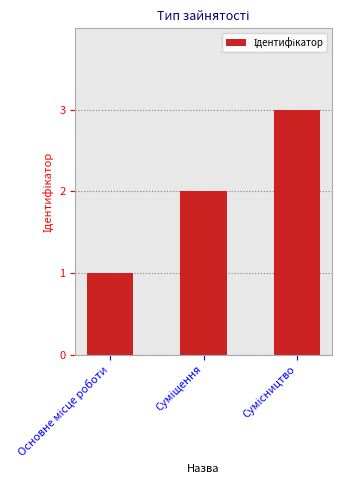

How many bars are there in total?

3